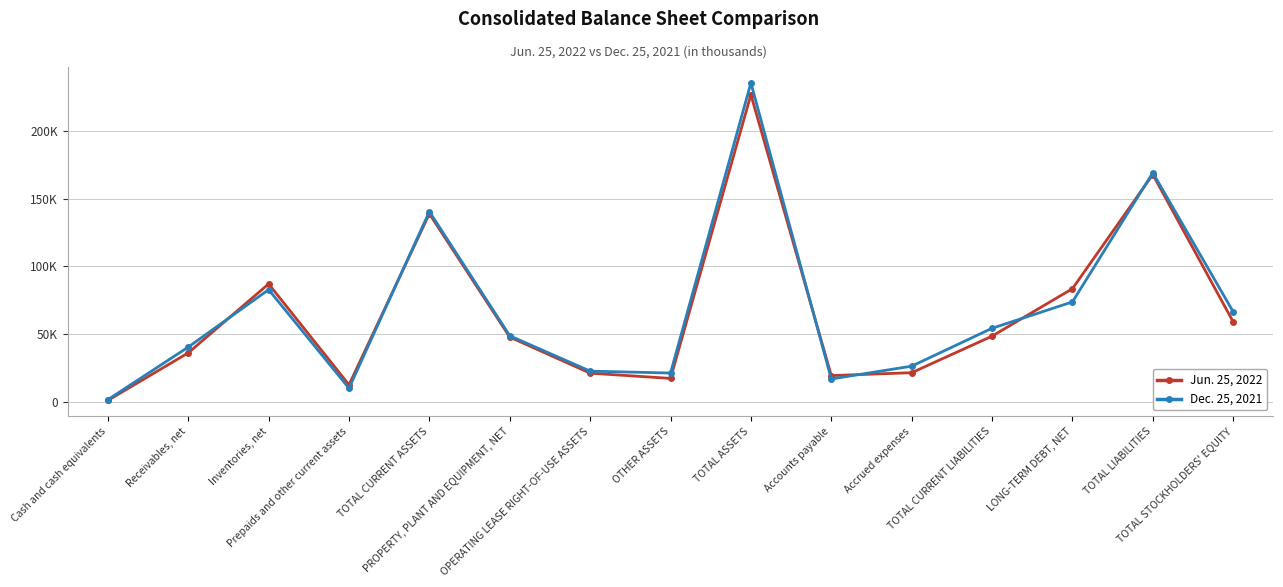

What is the label of the 10th point from the right?

PROPERTY, PLANT AND EQUIPMENT, NET